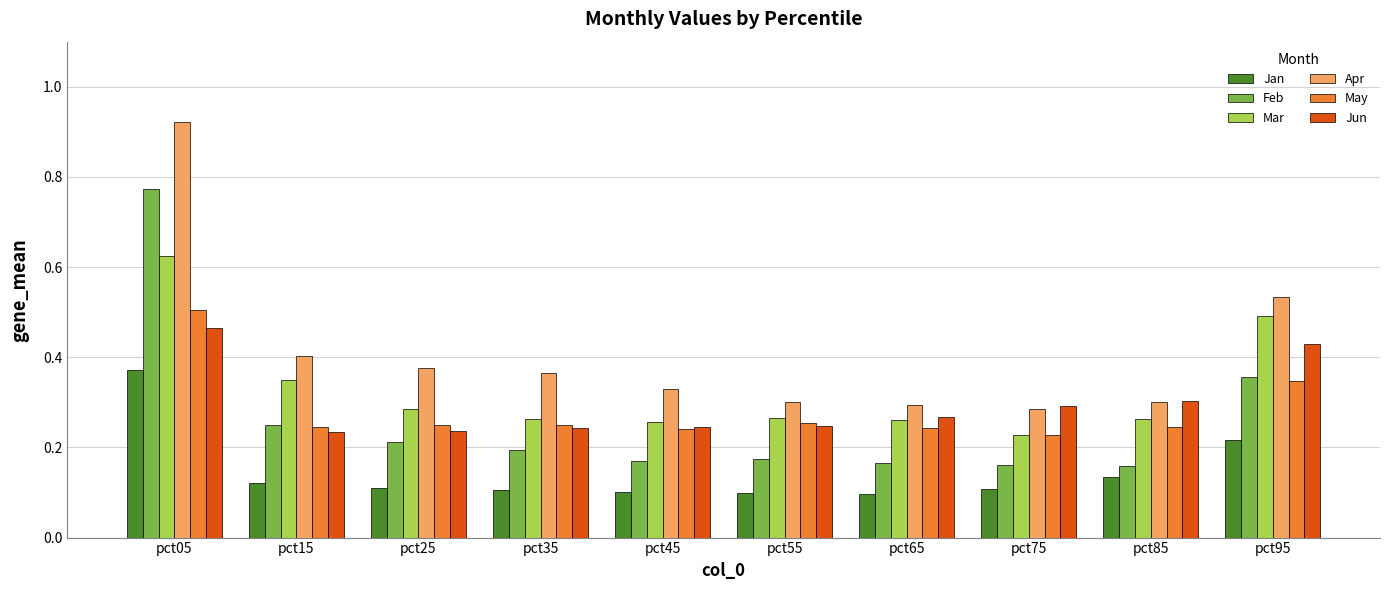

Which category has the highest value across all series?

pct05